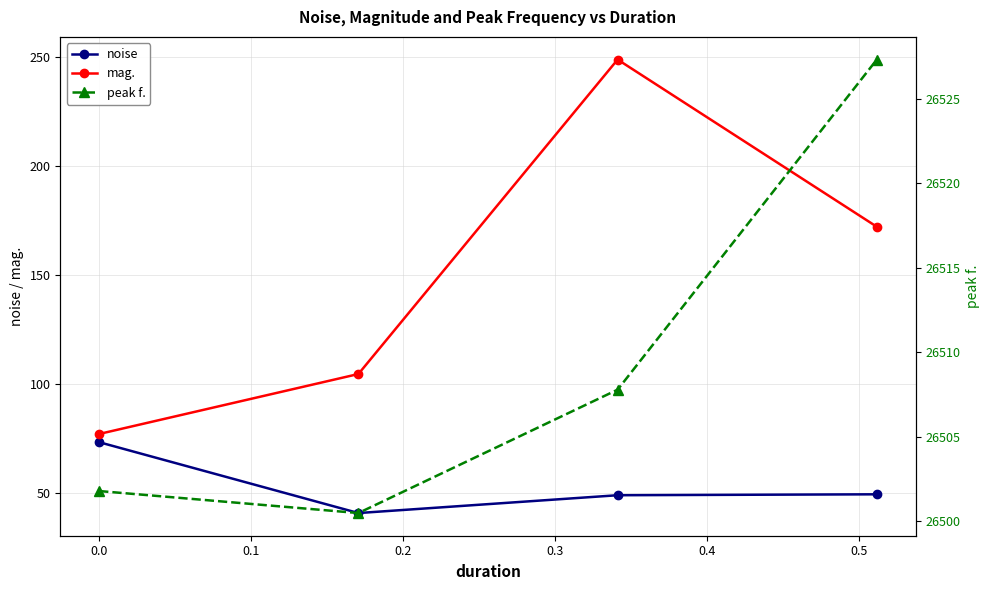

What is the highest value of the peak f. series?

26527.3